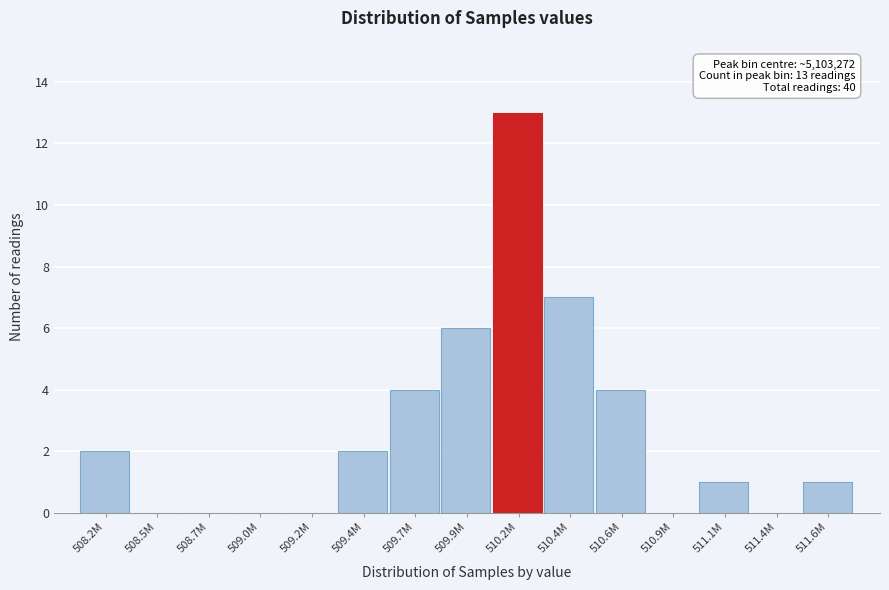

Reading left to right, transcribe all the data shown in this chart.

508.2M=2	508.5M=0	508.7M=0	509.0M=0	509.2M=0	509.4M=2	509.7M=4	509.9M=6	510.2M=13	510.4M=7	510.6M=4	510.9M=0	511.1M=1	511.4M=0	511.6M=1